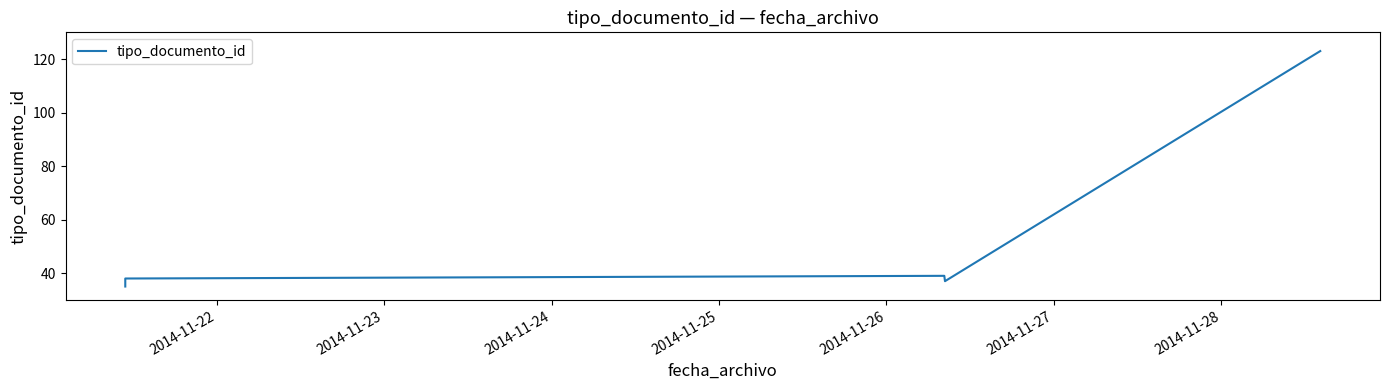

Which has a higher value, 2014-11-23 or 2014-11-25?

2014-11-25